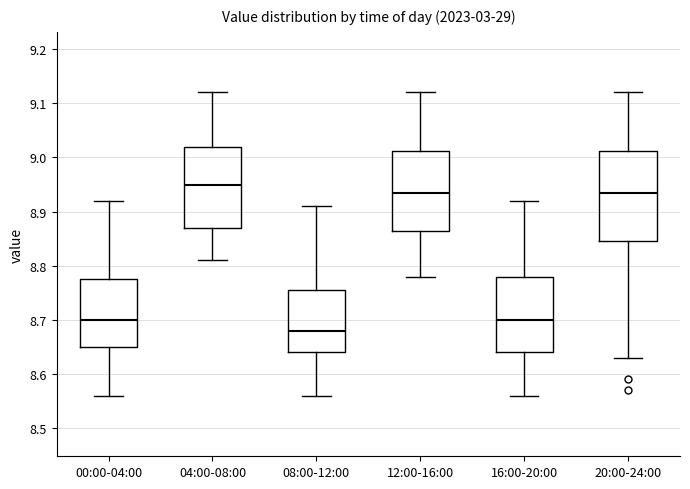

Where does the lower whisker of the box for 20:00-24:00 end on the y-axis? The values are not printed on the chart, so give them approximately, as read against the axis.

8.63